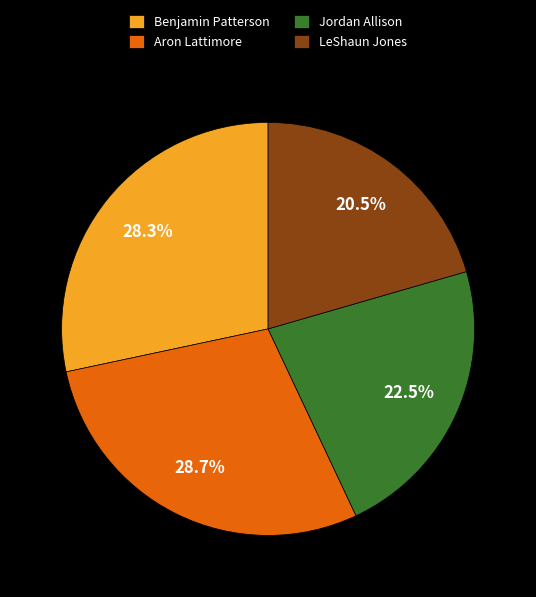

What is the ratio of the value at Jordan Allison to the value at Benjamin Patterson?

0.8